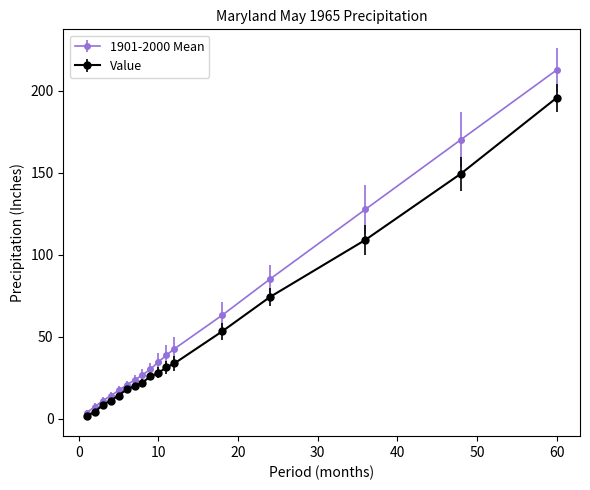

What is the value of the 1901-2000 Mean point at the 4th from the left?

13.9